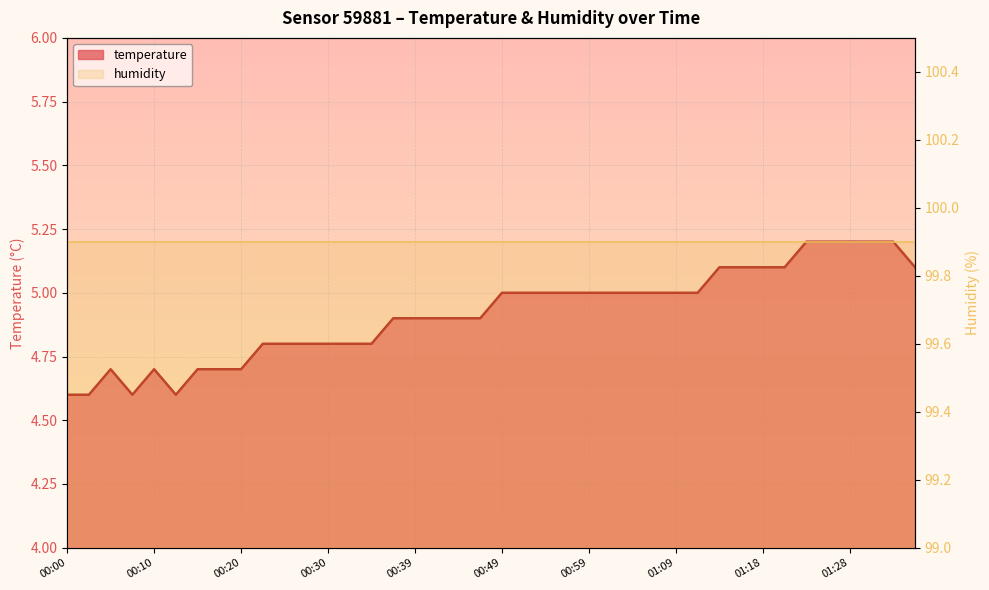

True or false: the data shows 4.7 at 00:20.

True